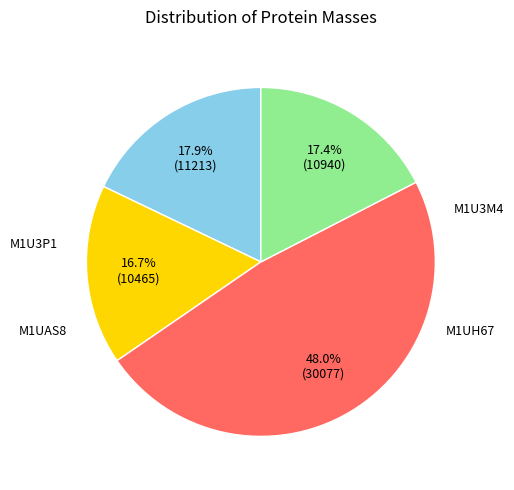

How many segments does this pie chart have?

4